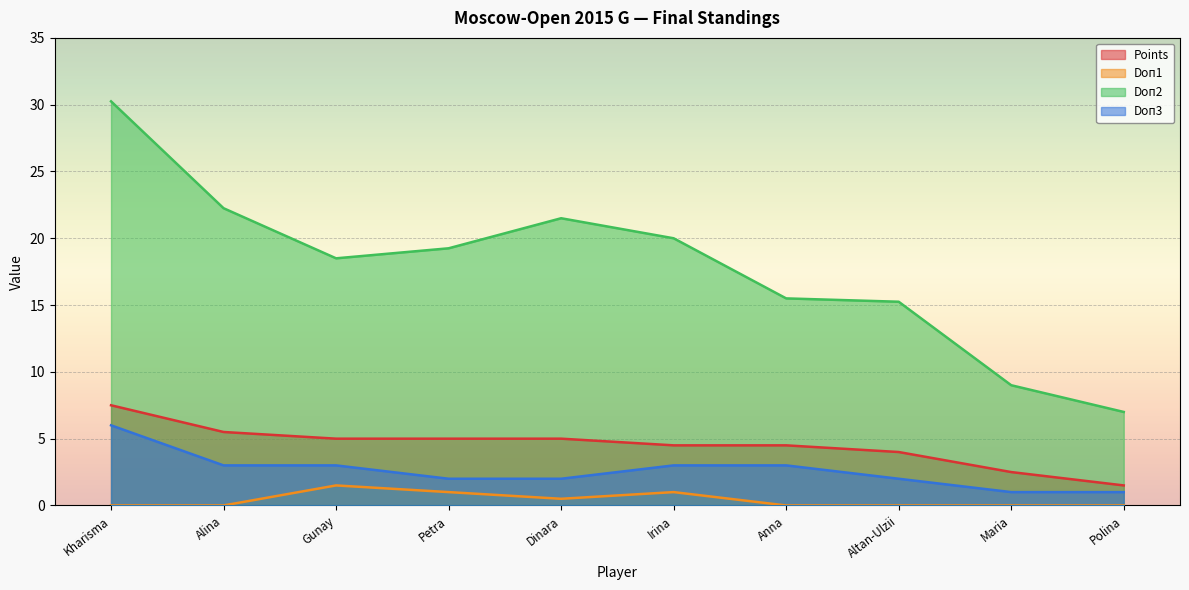

True or false: Doп2 and Points cross at least once.

False